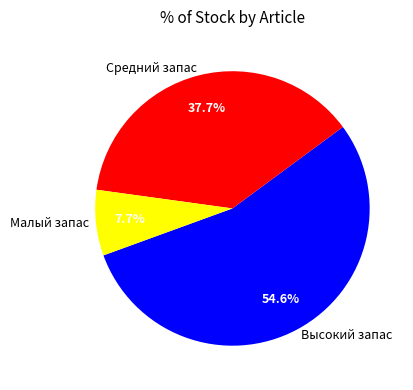

Which category has the smallest portion of the pie?

Малый запас